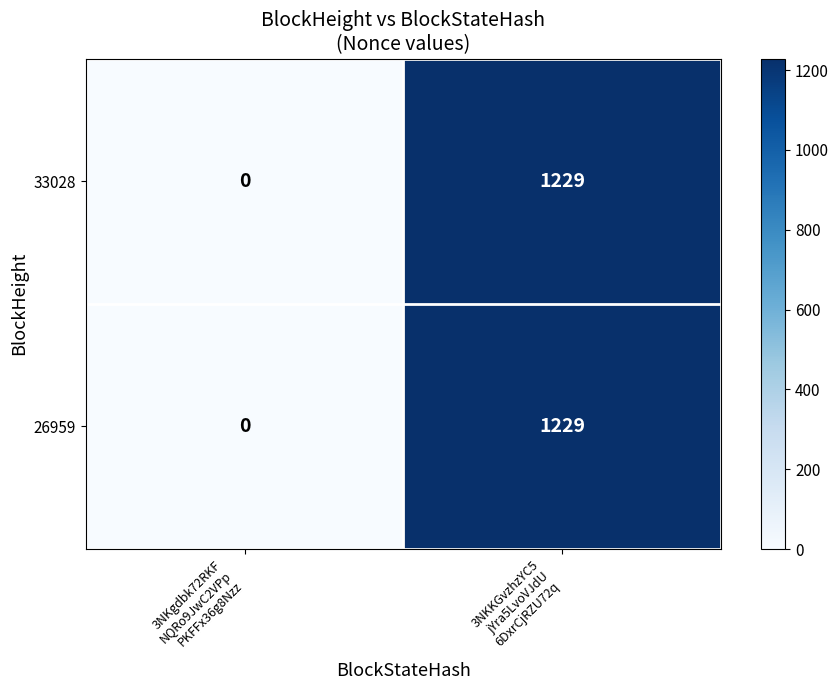

What is the maximum value shown in the chart?

1229